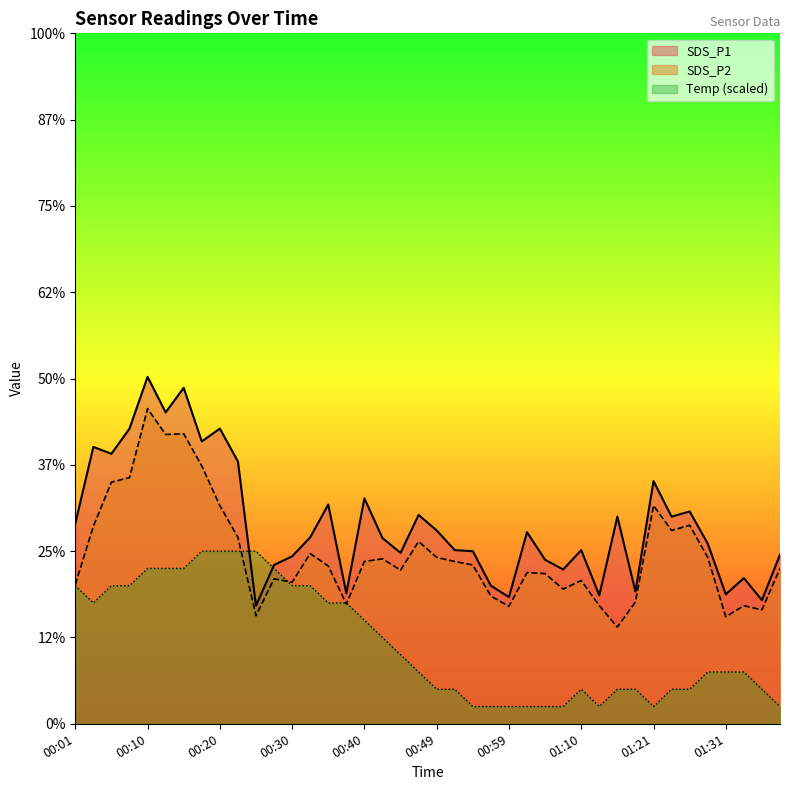

Which label corresponds to the smallest value in the chart?

00:54